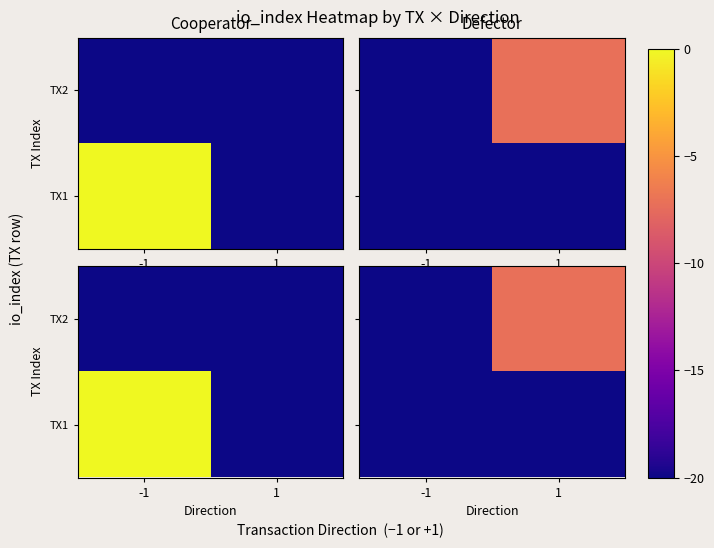

The value of TX2 at 1 is -13.0. True or false?

False